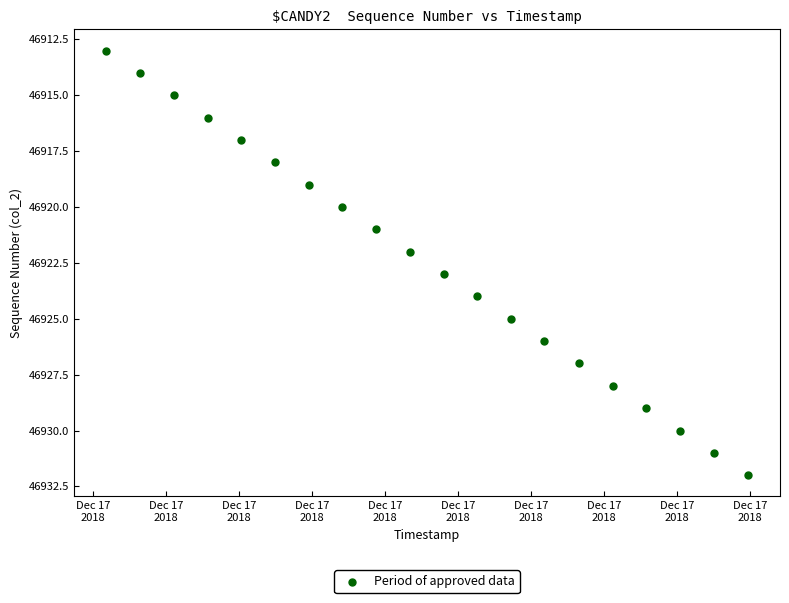

What is the range of Y values (max minus min)?

19